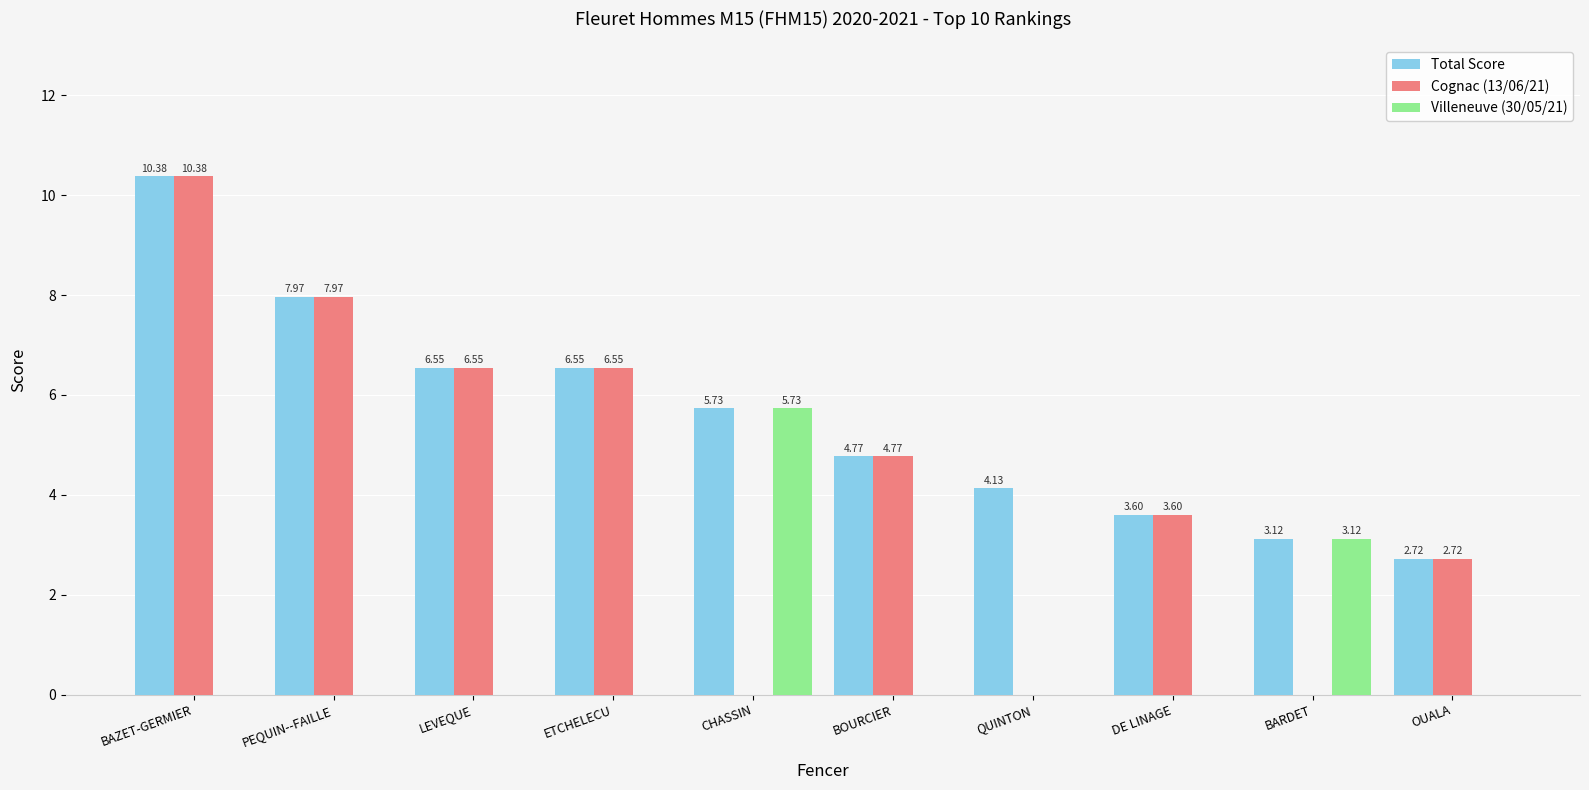

Count the number of categories in the chart.

10